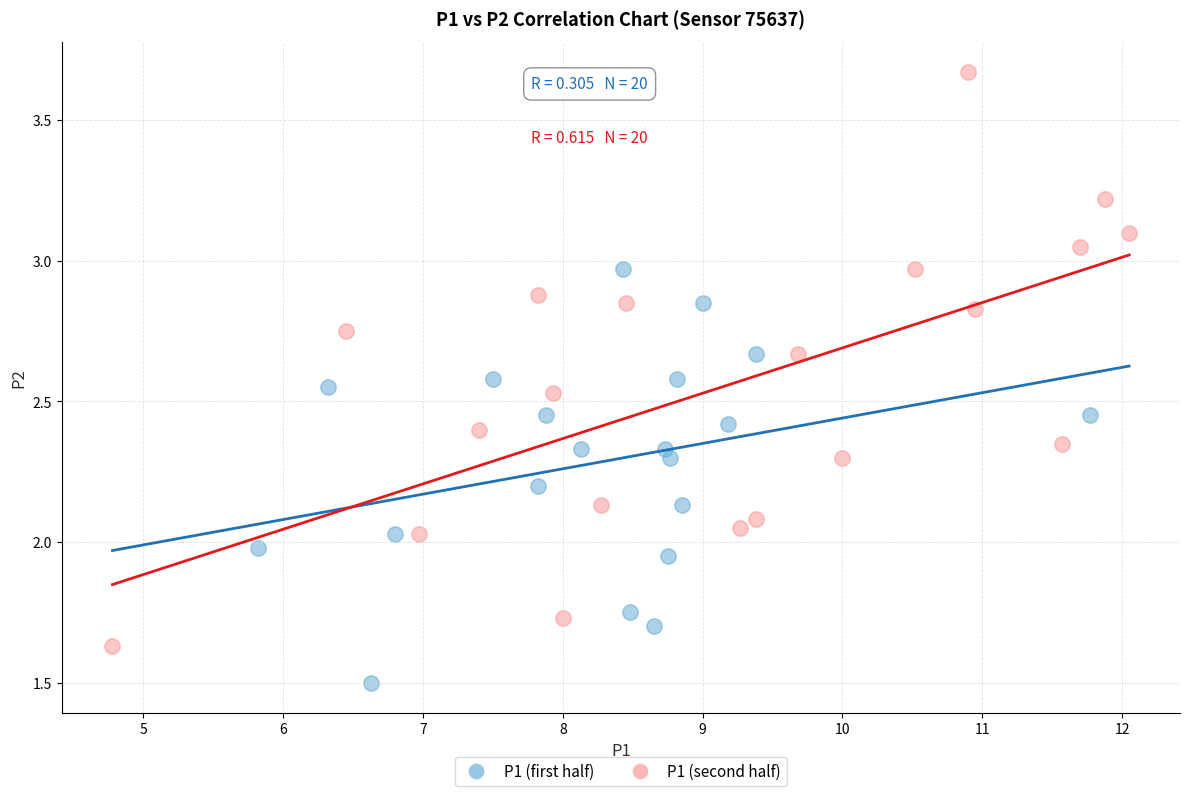

Which series contains the highest Y value?

P1 (second half)